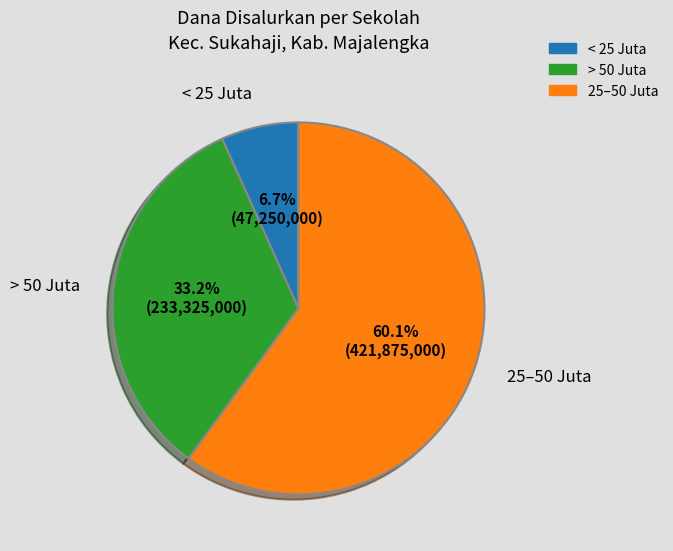

Does any single category account for the majority?

Yes